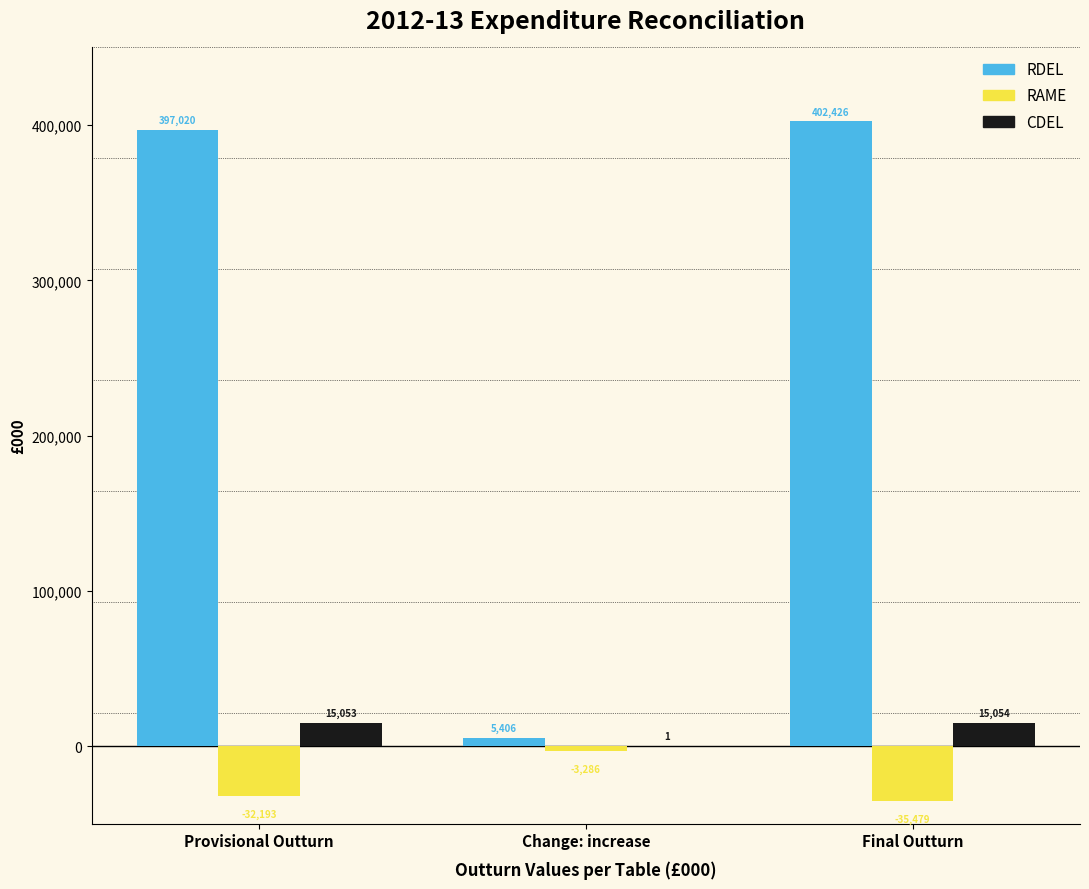

Reading right to left, list all the values displayed in this chart.

RDEL: Final Outturn=402426	Change: increase=5406	Provisional Outturn=397020
RAME: Final Outturn=-35479	Change: increase=-3286	Provisional Outturn=-32193
CDEL: Final Outturn=15054	Change: increase=1	Provisional Outturn=15053